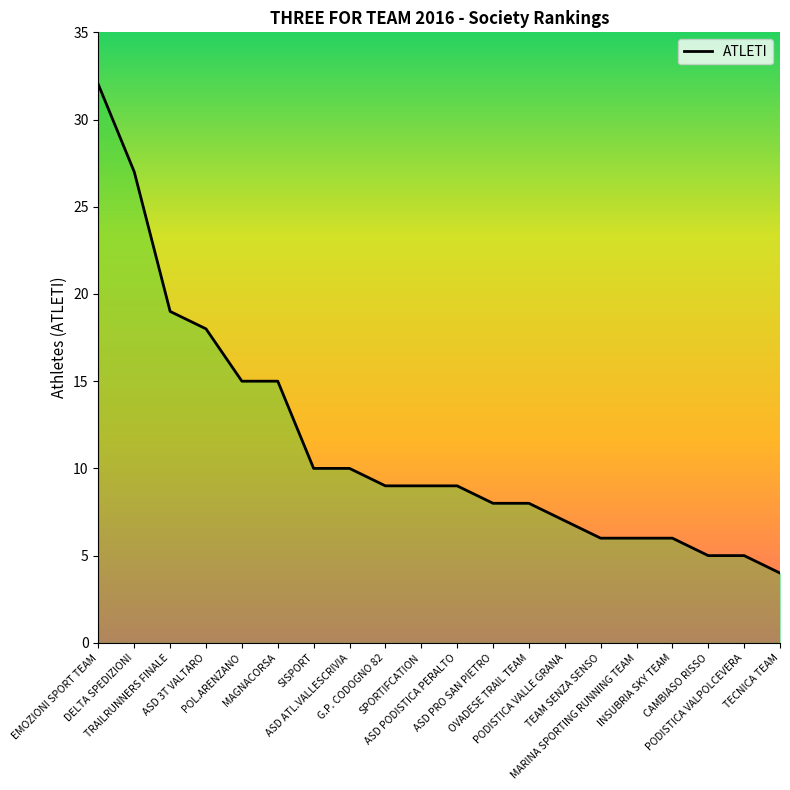

Reading left to right, what are all the values shown in this chart?

32	27	19	18	15	15	10	10	9	9	9	8	8	7	6	6	6	5	5	4